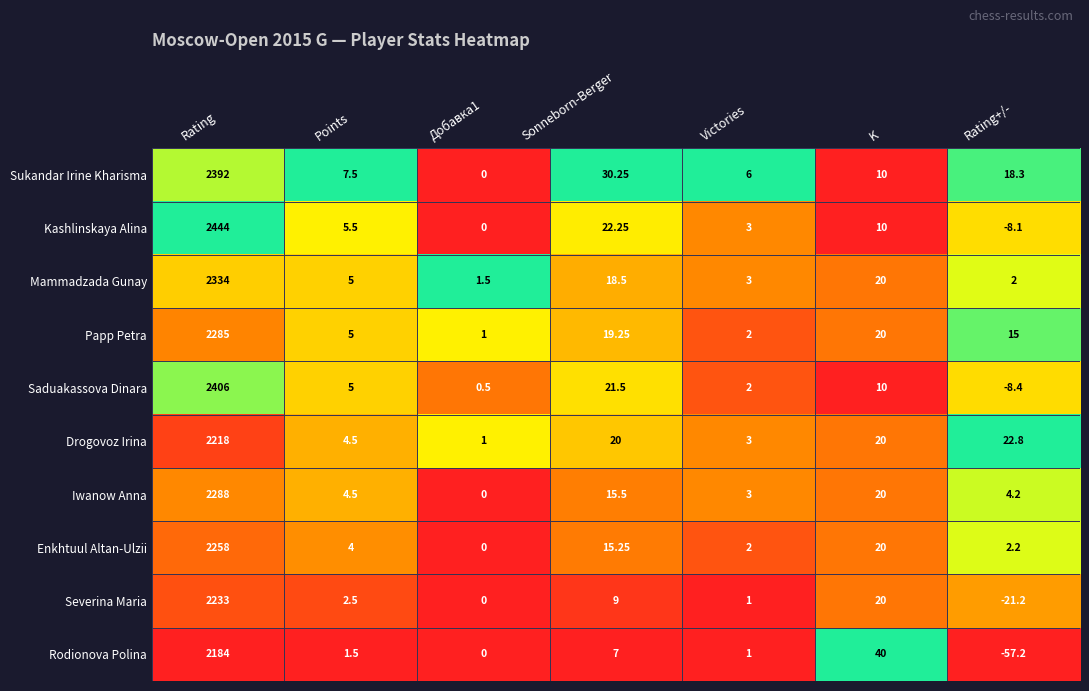

Where does the Enkhtuul Altan-Ulzii series first go above 4?

Rating